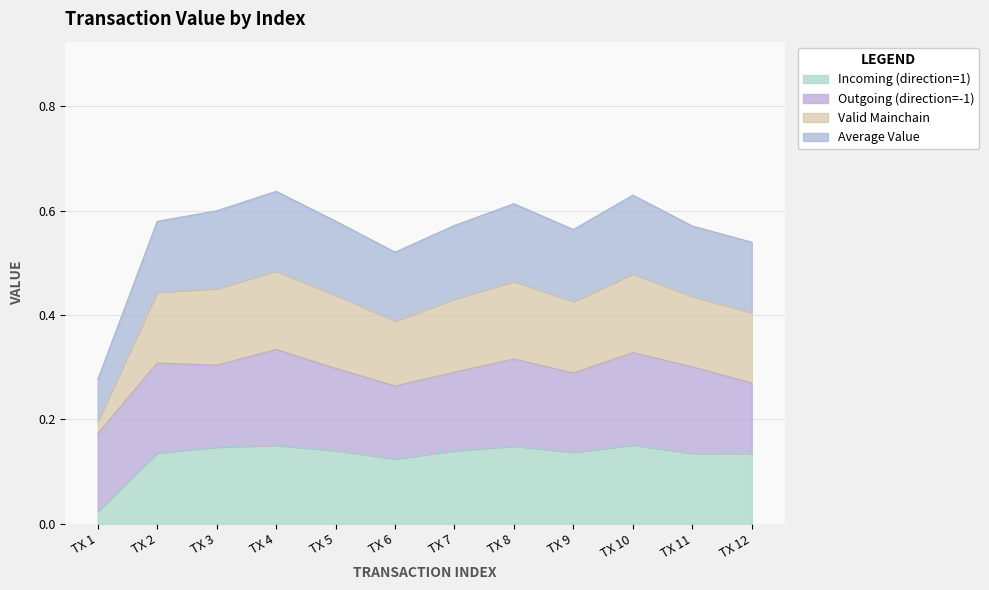

Which series has the widest spread of values?

Valid Mainchain